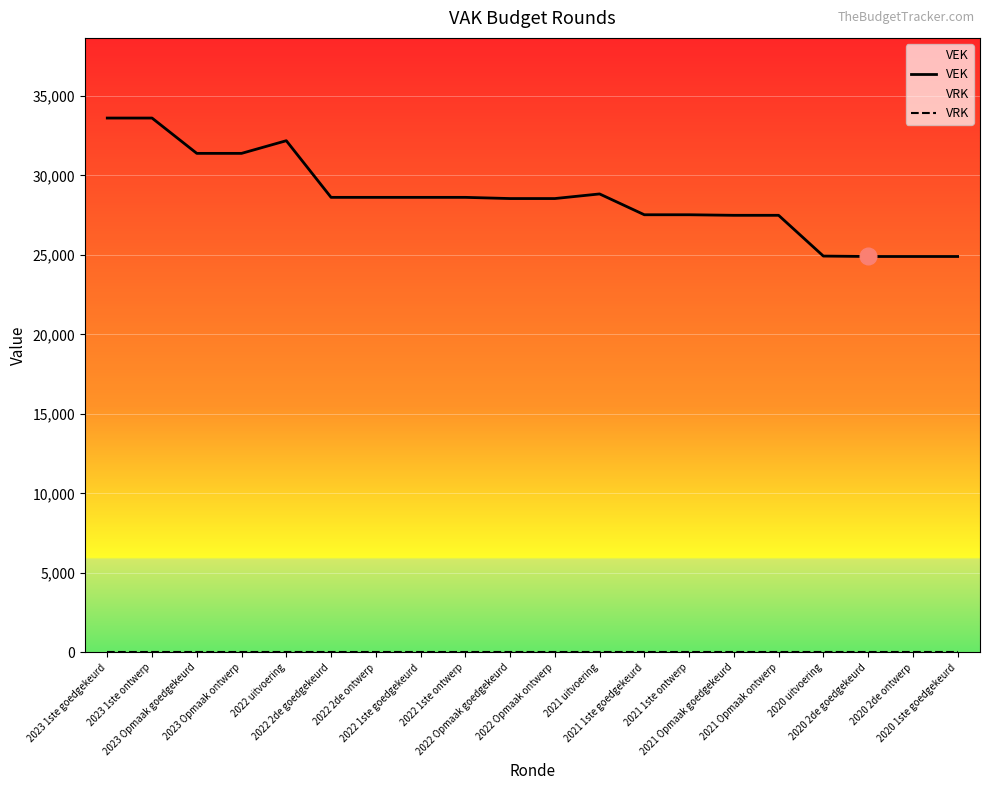

True or false: VRK and VEK intersect in this chart.

False